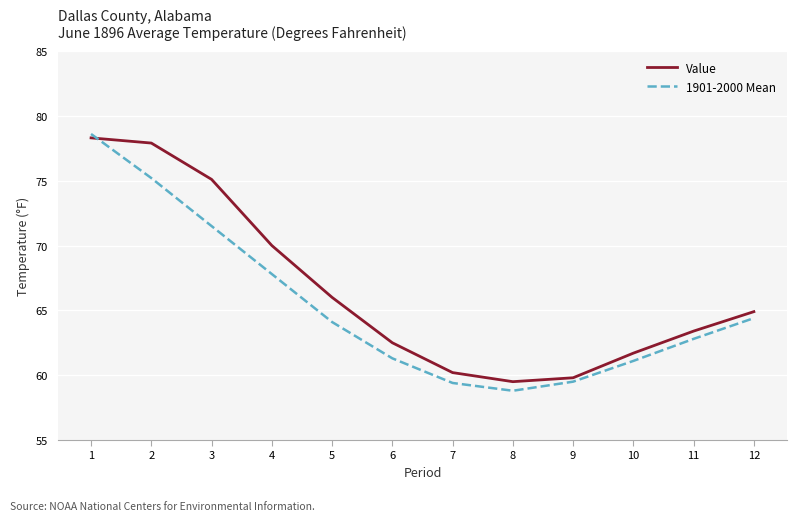

What is the difference between the Value values at 10 and 12?

3.2